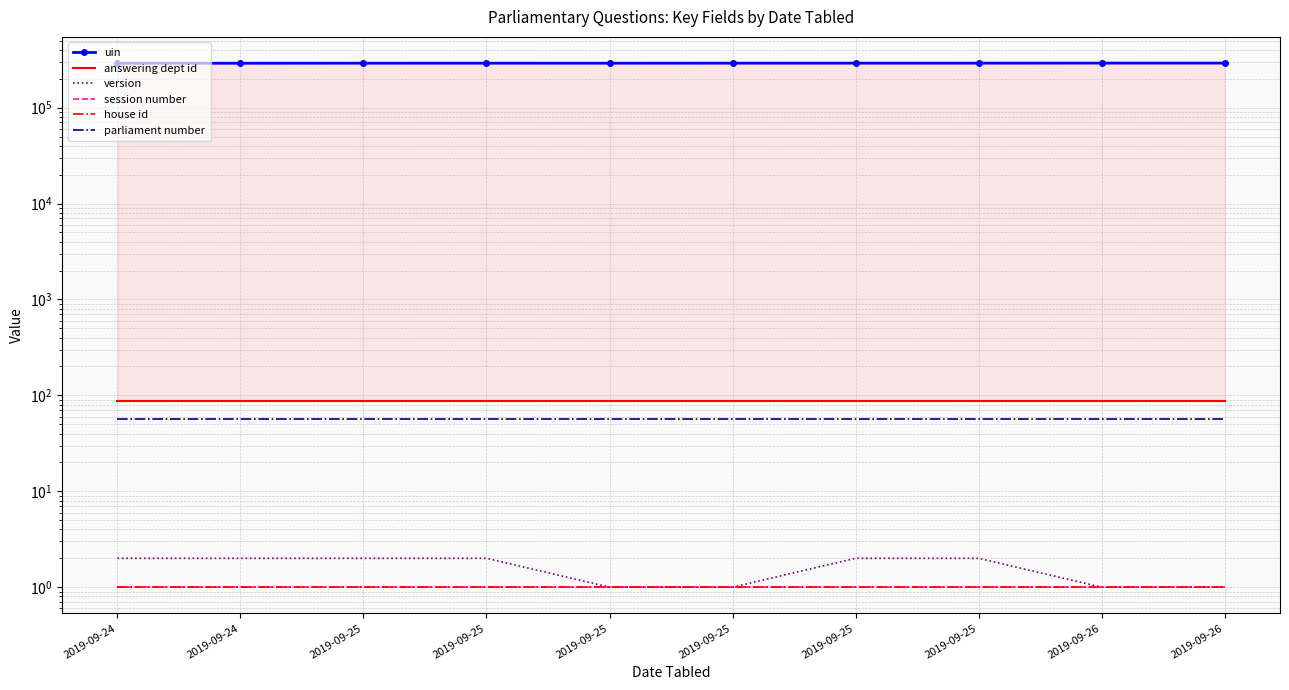

Rank the series by their maximum value, from highest to lowest.

uin, answering dept id, parliament number, version, session number, house id